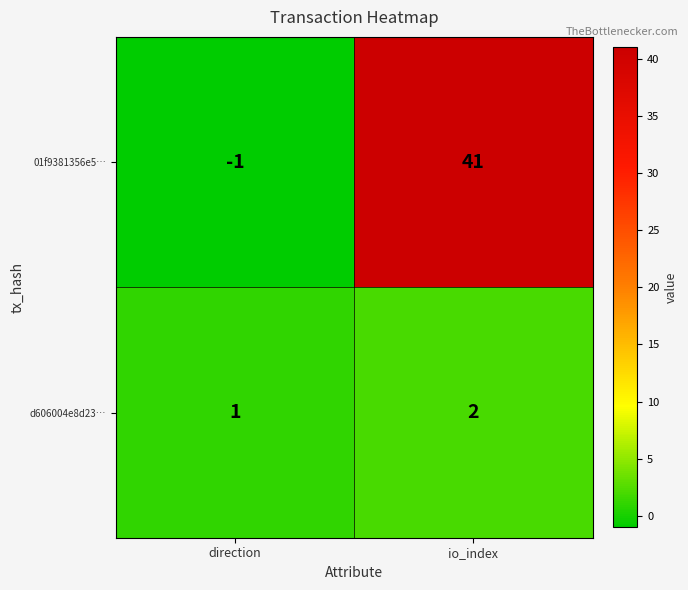

Which series has the largest total across all categories?

01f9381356e5…